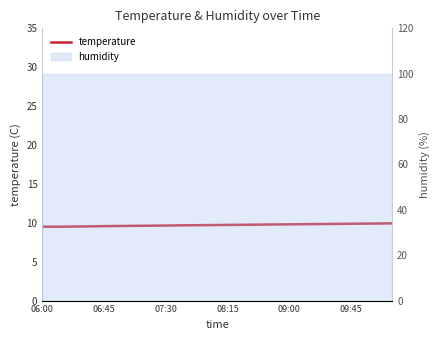

Reading left to right, extract all data points from this chart.

9.5	9.5	9.5	9.6	9.6	9.6	9.7	9.7	9.7	9.7	9.8	9.8	9.8	9.8	9.8	9.9	9.9	9.9